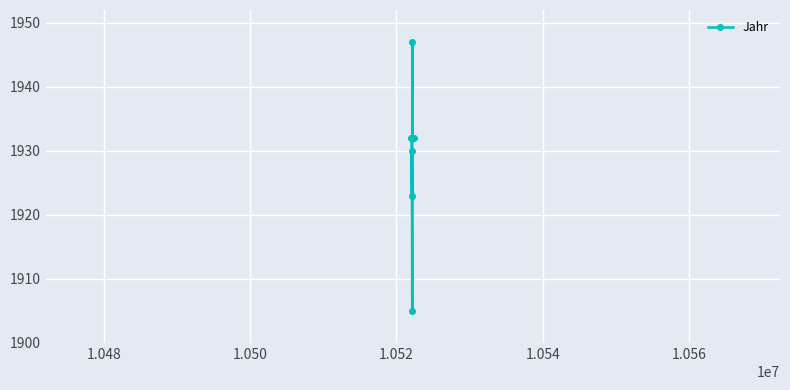

What is the value of the 1st point from the left?

1932